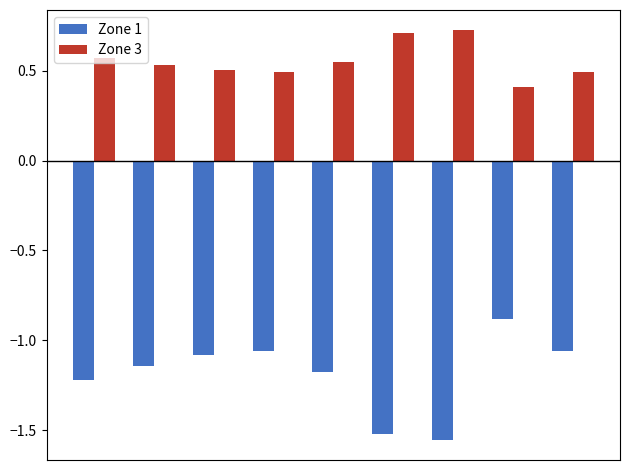

Which series has the largest total across all categories?

Zone 3